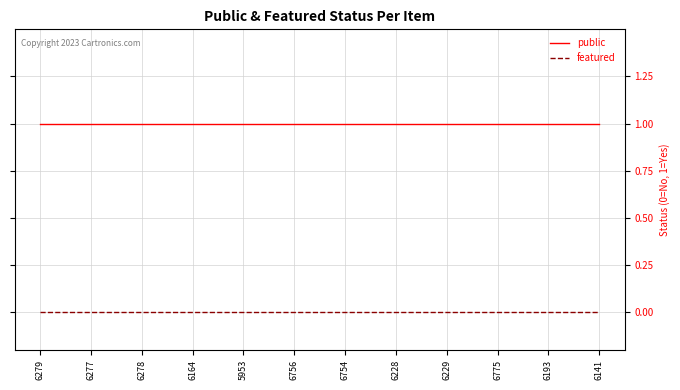

Reading left to right, extract all data points from this chart.

public: 1	1	1	1	1	1	1	1	1	1	1	1
featured: 0	0	0	0	0	0	0	0	0	0	0	0